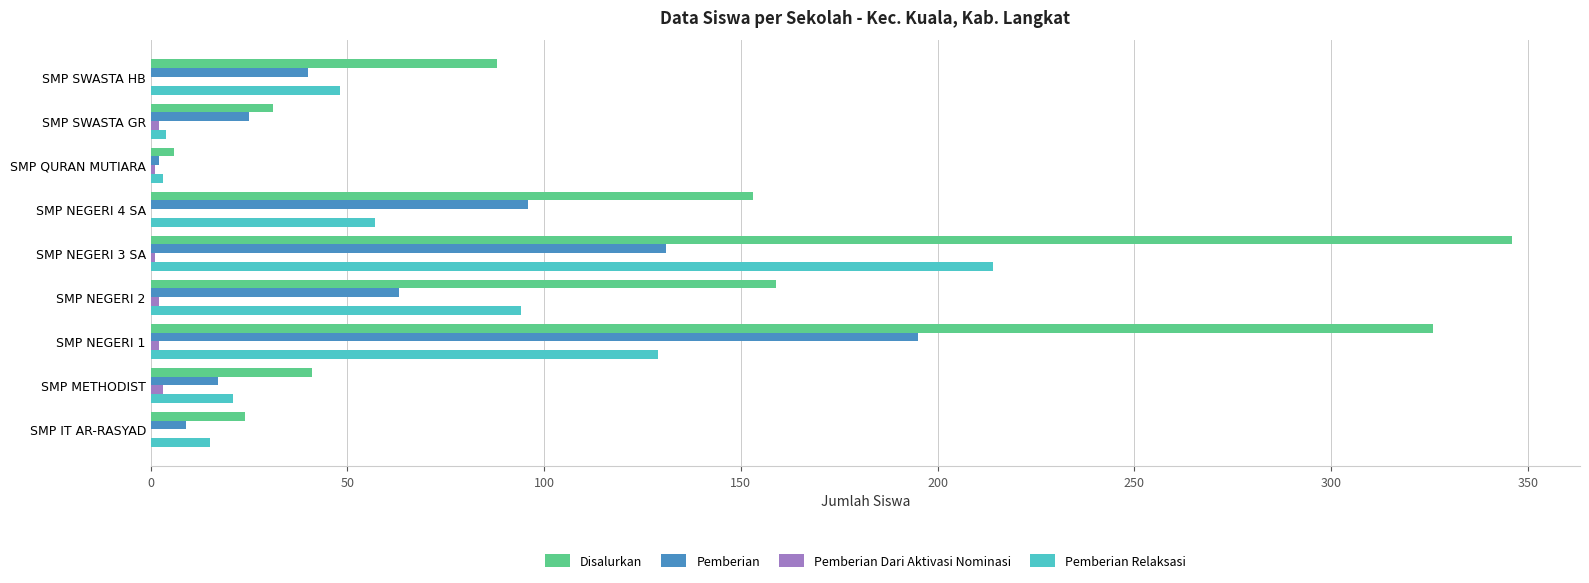

Is it true that Disalurkan equals 41 at SMP IT AR-RASYAD?

False